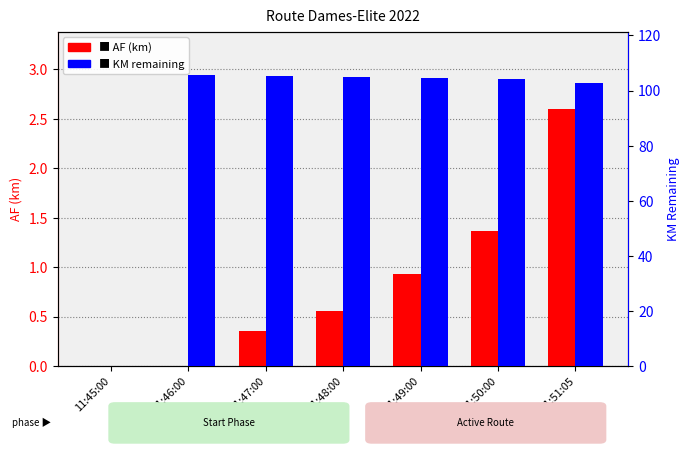

What is the sum of the col_1 (km remaining) values at 11:50:00 and 11:45:00?

104.1